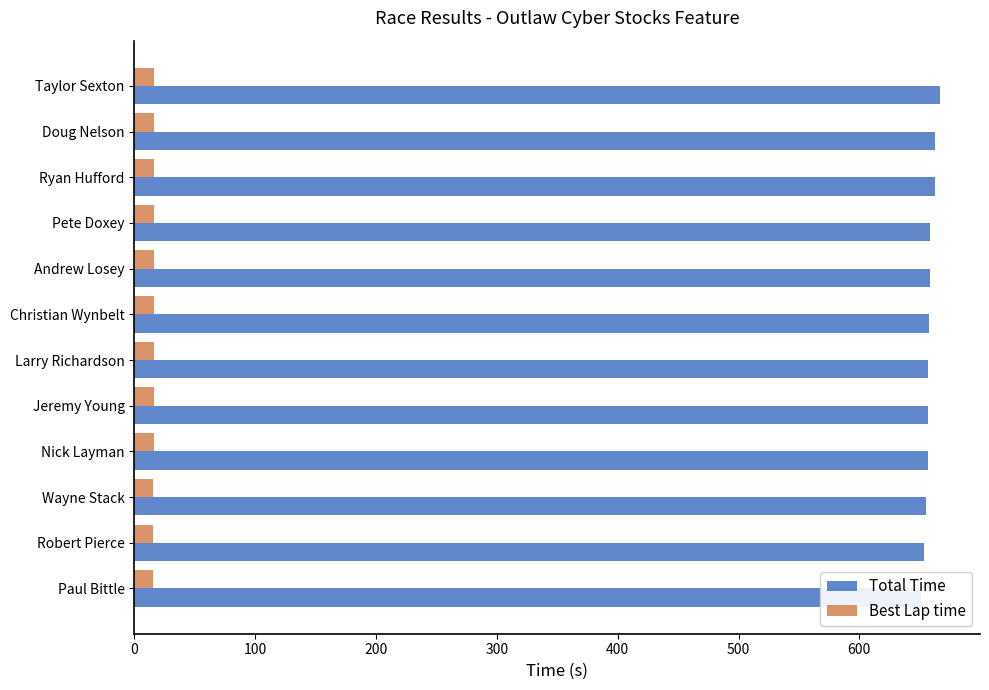

Read the Best Lap time value at Wayne Stack.

15.6